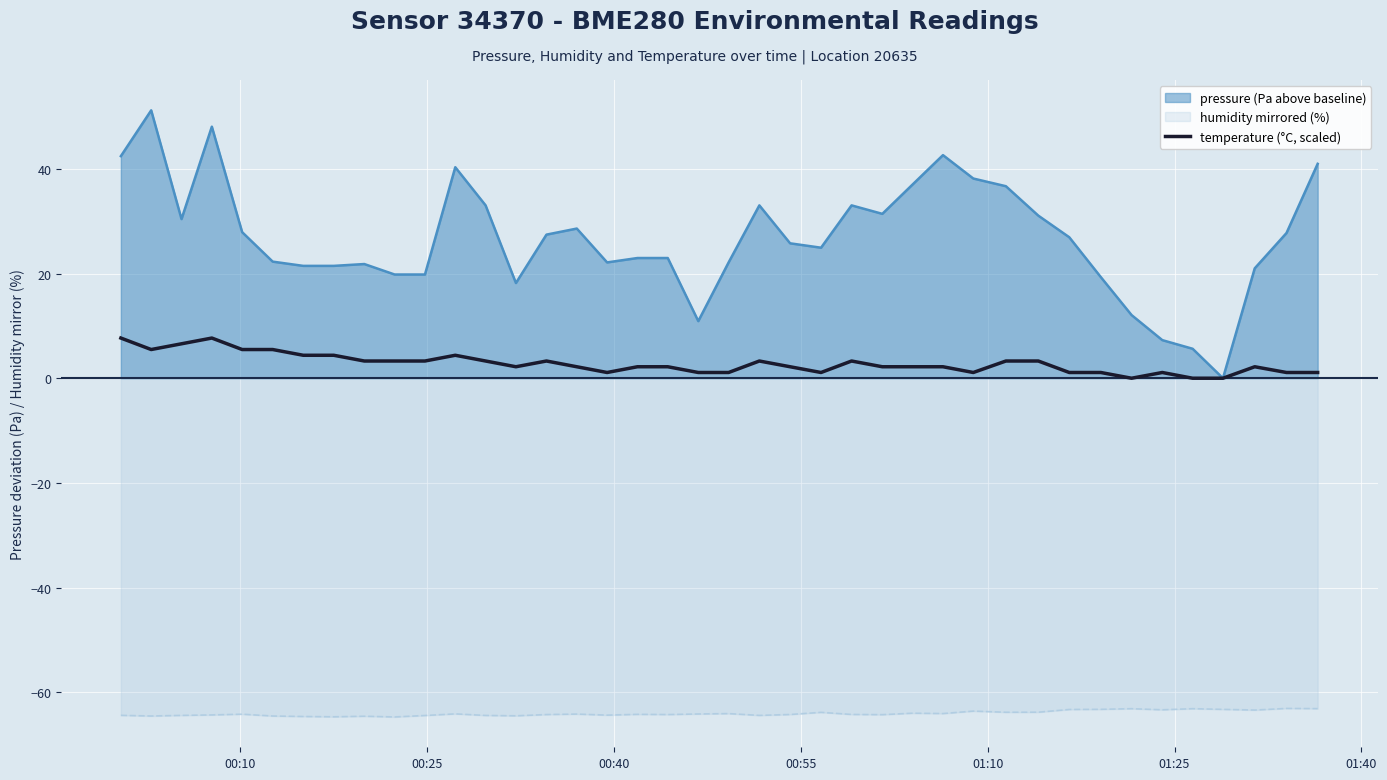

Count the number of values greater than 2.

27